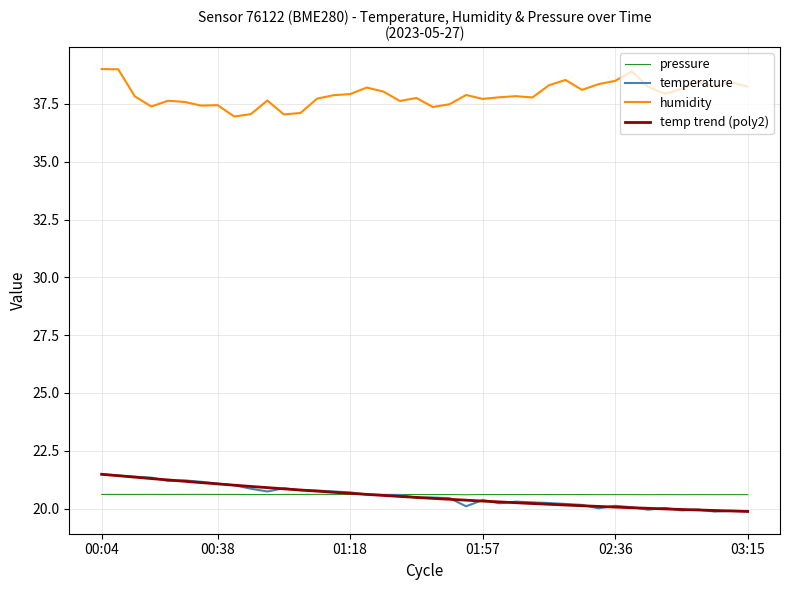

How many data points in temperature are less than 20?

6